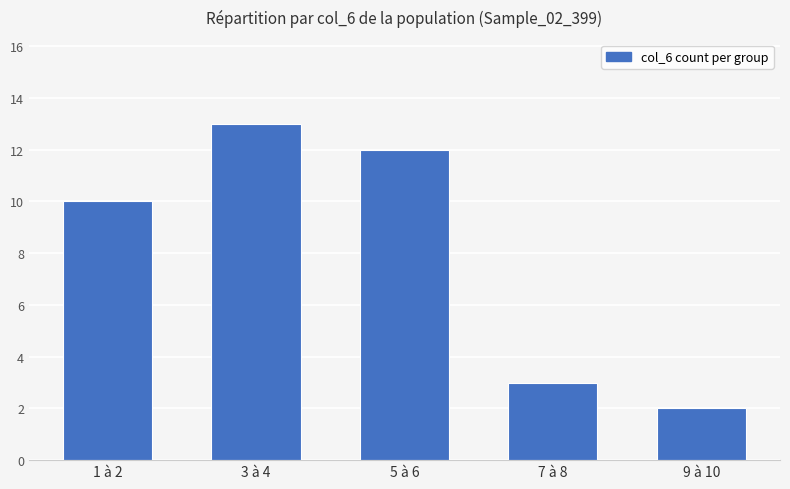

Are the bars grouped side by side (vs. stacked)?

No